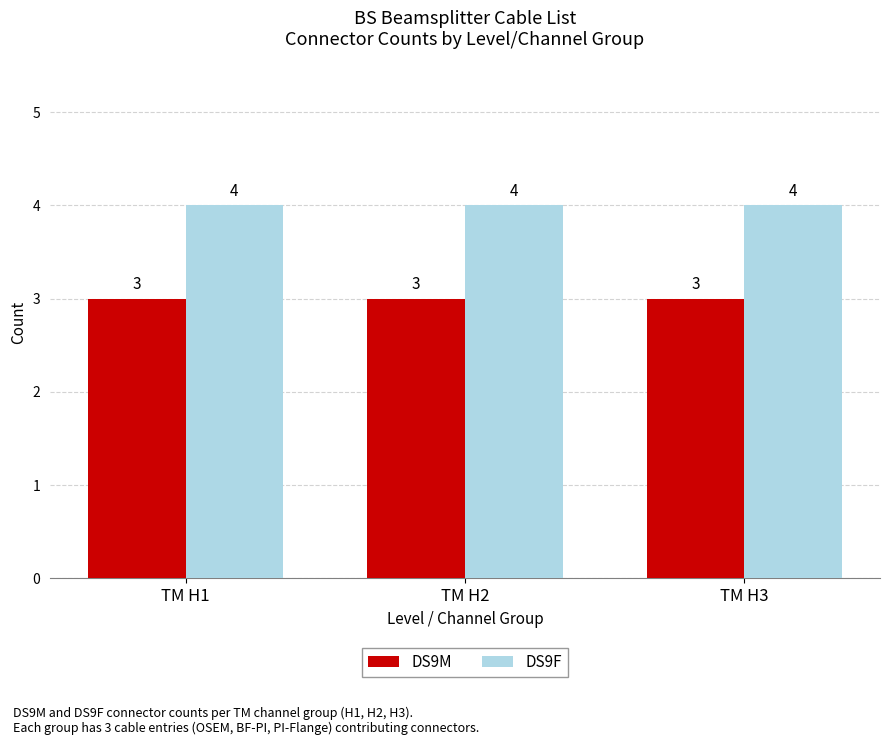

What is the minimum value shown in the chart?

3